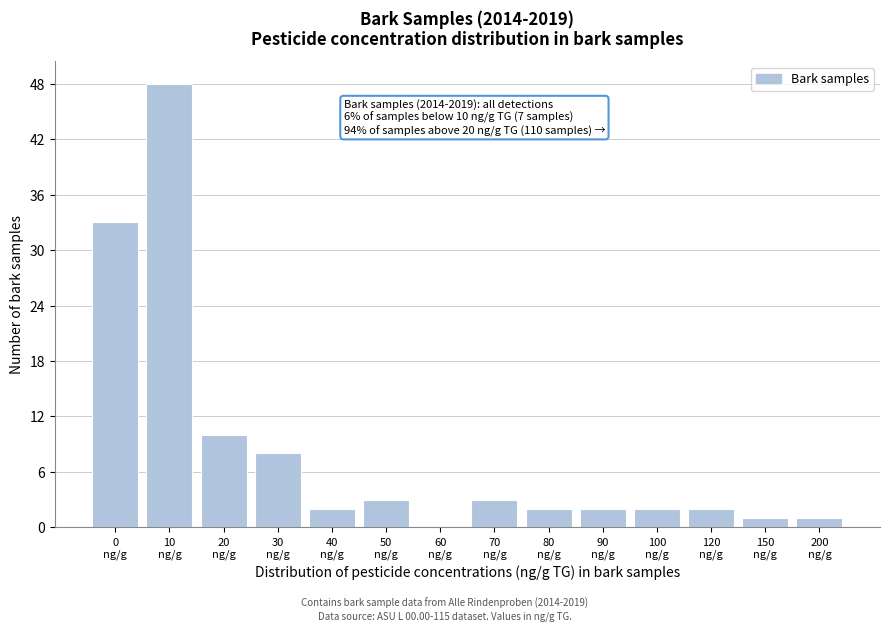

What is the greatest value displayed?

48